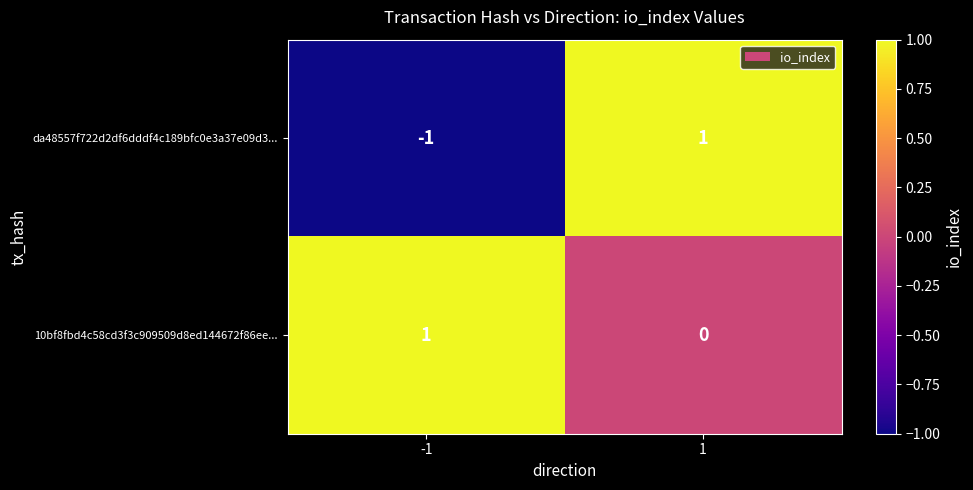

Rank the series at -1 from highest to lowest value.

10bf8fbd4c58cd3f3c909509d8ed144672f86ee..., da48557f722d2df6dddf4c189bfc0e3a37e09d3...